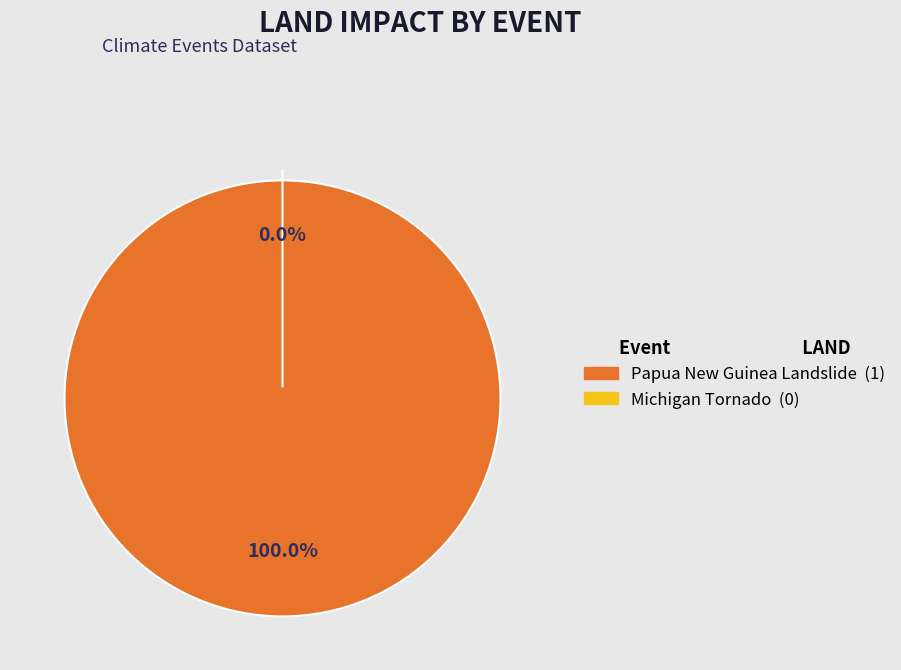

Is there a majority slice in this chart?

Yes